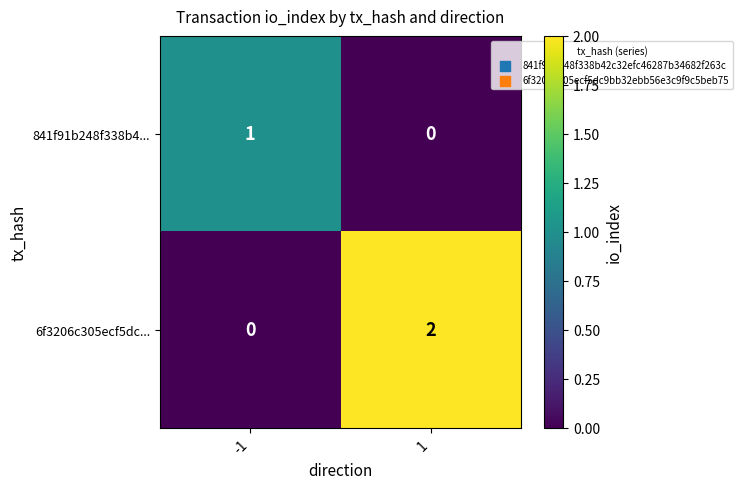

What is the greatest value displayed?

2